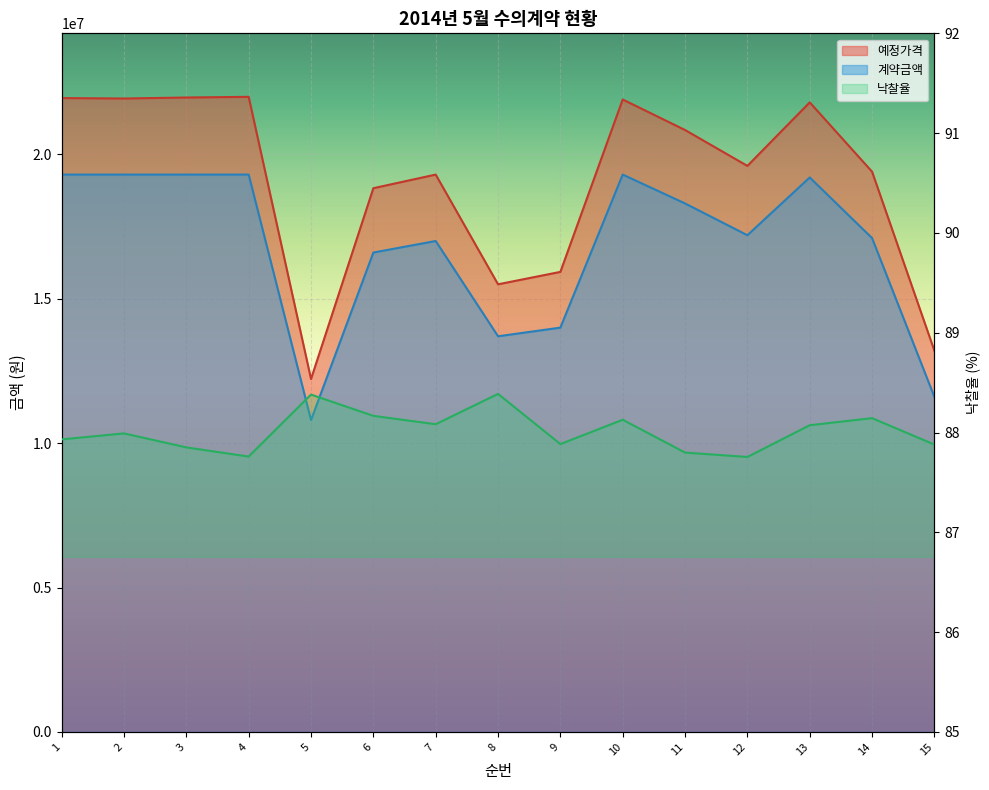

What is the difference between the highest and lowest values at 5?

12219911.6